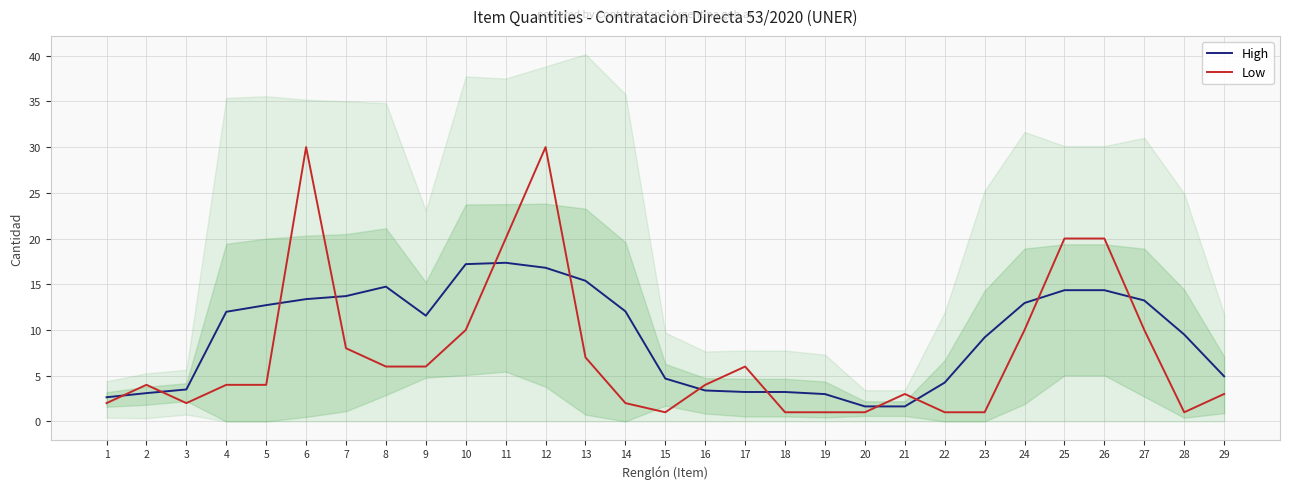

Reading right to left, what are all the values shown in this chart?

High: 4.9	9.5	13.2	14.3	14.3	12.9	9.2	4.2	1.6	1.6	3.0	3.2	3.2	3.4	4.7	12.0	15.4	16.8	17.3	17.2	11.6	14.7	13.7	13.4	12.7	12.0	3.5	3.1	2.6
Low: 3.0	1.0	10.0	20.0	20.0	10.0	1.0	1.0	3.0	1.0	1.0	1.0	6.0	4.0	1.0	2.0	7.0	30.0	20.0	10.0	6.0	6.0	8.0	30.0	4.0	4.0	2.0	4.0	2.0